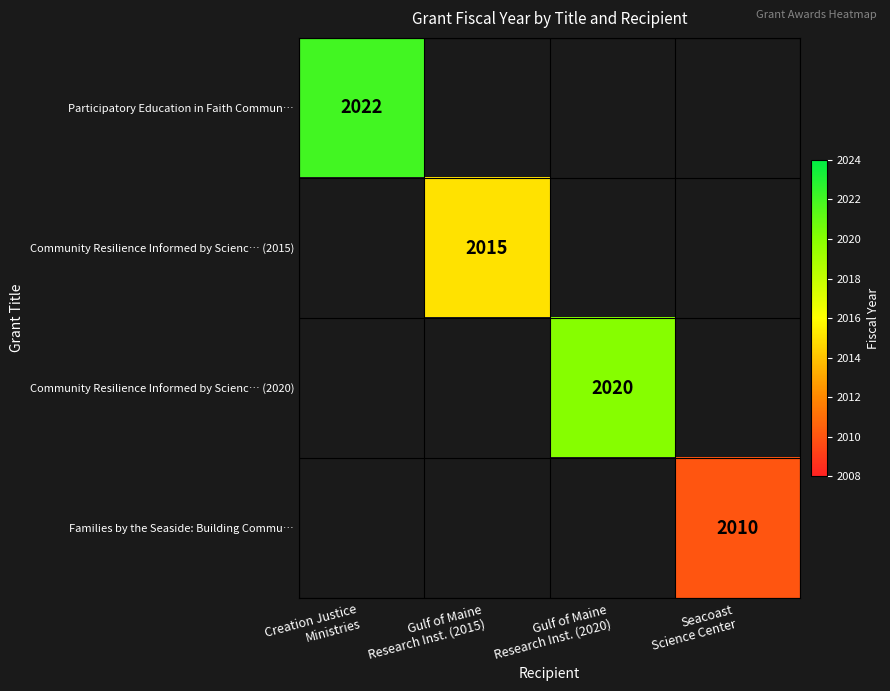

How many values in Community Resilience Informed by Scienc… (2020) are above zero?

1